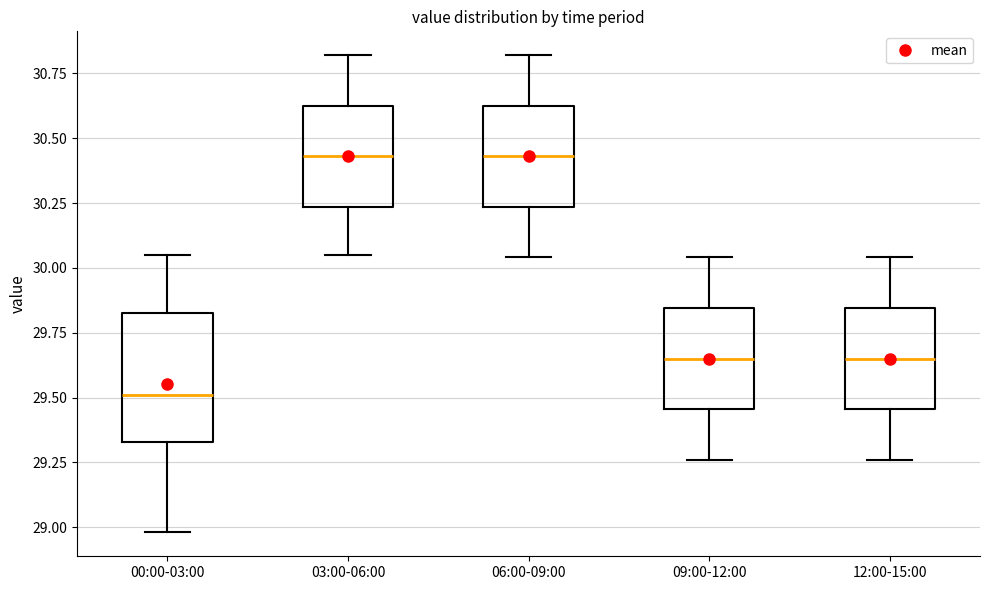

Where is the lower edge of the box for 03:00-06:00 on the y-axis? The values are not printed on the chart, so give them approximately, as read against the axis.

30.25